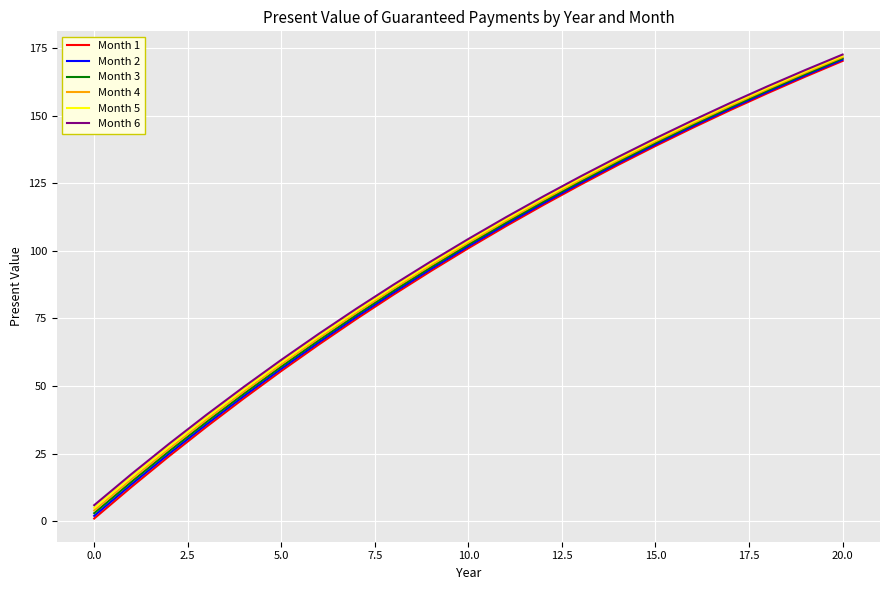

Which series has the widest spread of values?

Month 1